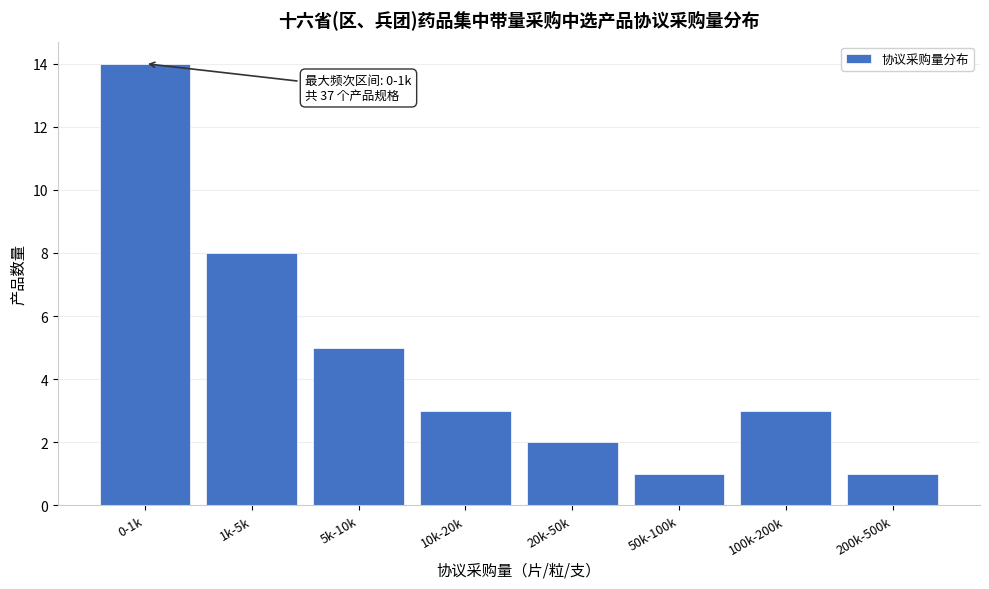

Reading right to left, transcribe all the data shown in this chart.

200k-500k=1	100k-200k=3	50k-100k=1	20k-50k=2	10k-20k=3	5k-10k=5	1k-5k=8	0-1k=14